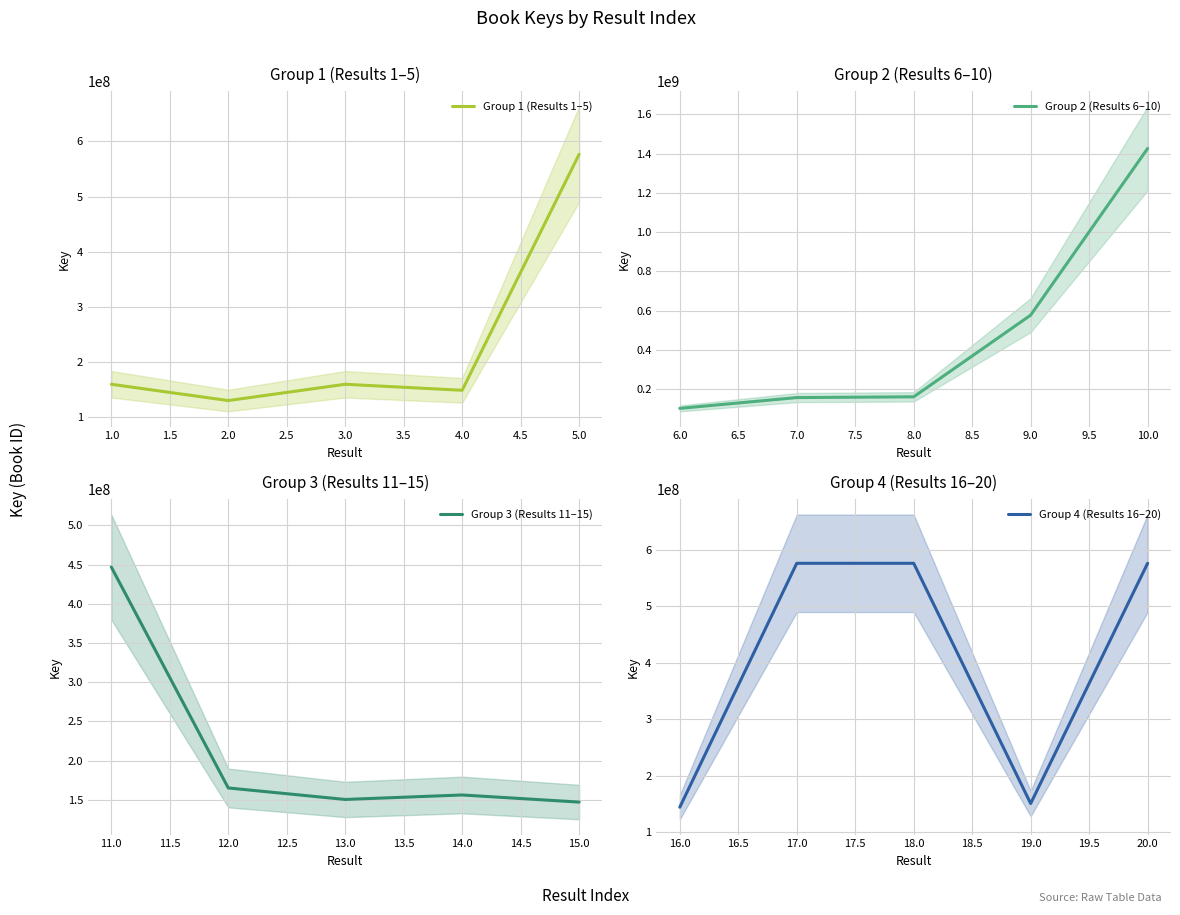

True or false: Group 1 (Results 1–5) and Group 4 (Results 16–20) intersect in this chart.

True